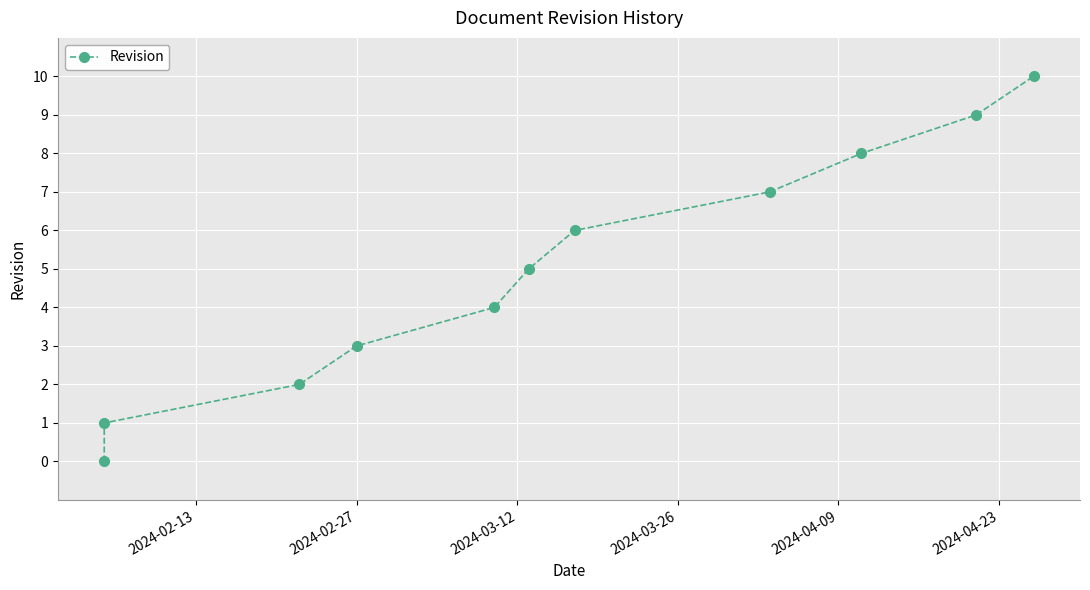

Is this an area chart (filled region under the line)?

No